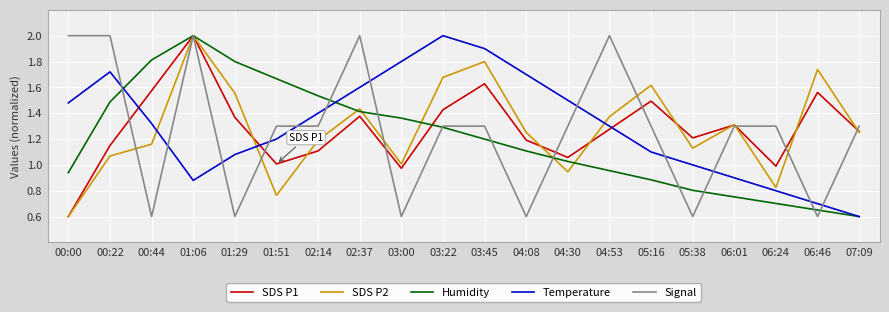

Is the value of Temperature at 00:44 greater than the value of SDS P2 at 01:51?

Yes